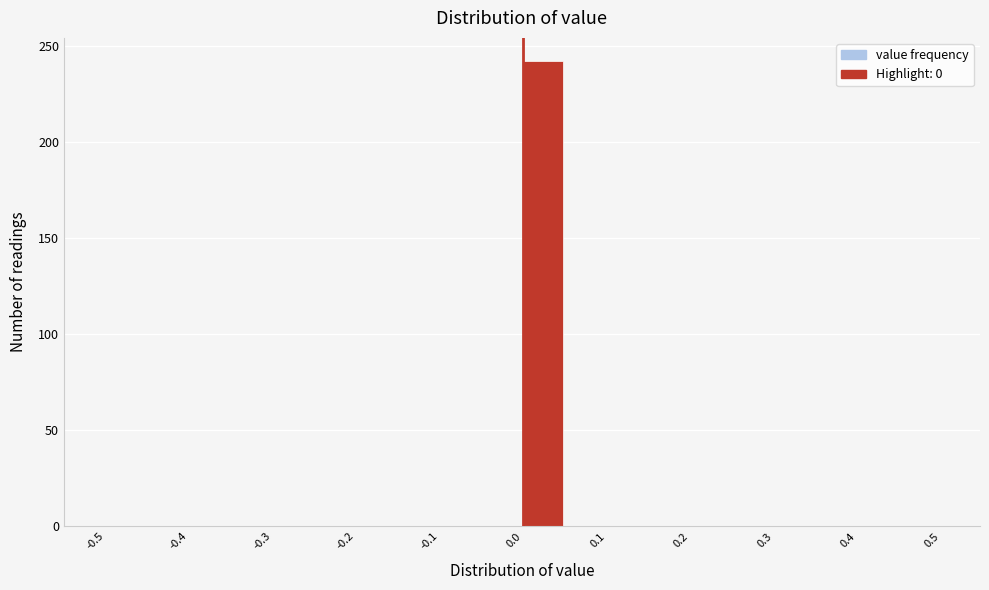

Reading left to right, transcribe this chart: for each bar, give the range it covers on the x-axis and its height. The values are not printed on the chart, so give them approximately, as read against the axis.

-0.50 to -0.45: 0
-0.45 to -0.40: 0
-0.40 to -0.35: 0
-0.35 to -0.30: 0
-0.30 to -0.25: 0
-0.25 to -0.20: 0
-0.20 to -0.15: 0
-0.15 to -0.10: 0
-0.10 to -0.05: 0
-0.05 to 0.00: 0
0.00 to 0.05: 240
0.05 to 0.10: 0
0.10 to 0.15: 0
0.15 to 0.20: 0
0.20 to 0.25: 0
0.25 to 0.30: 0
0.30 to 0.35: 0
0.35 to 0.40: 0
0.40 to 0.45: 0
0.45 to 0.50: 0